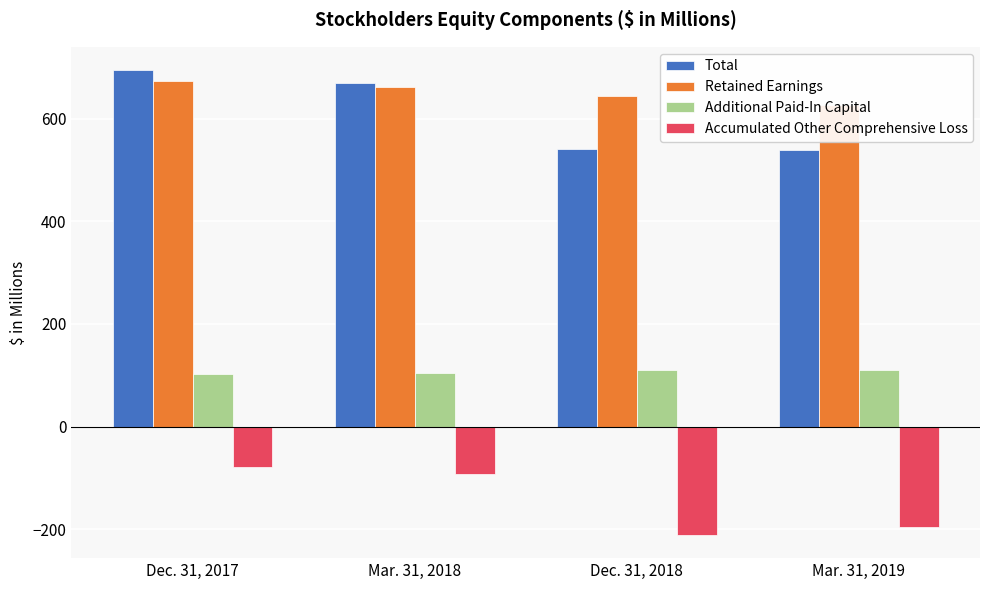

Between Mar. 31, 2018 and Mar. 31, 2019, which series saw the biggest shift?

Total